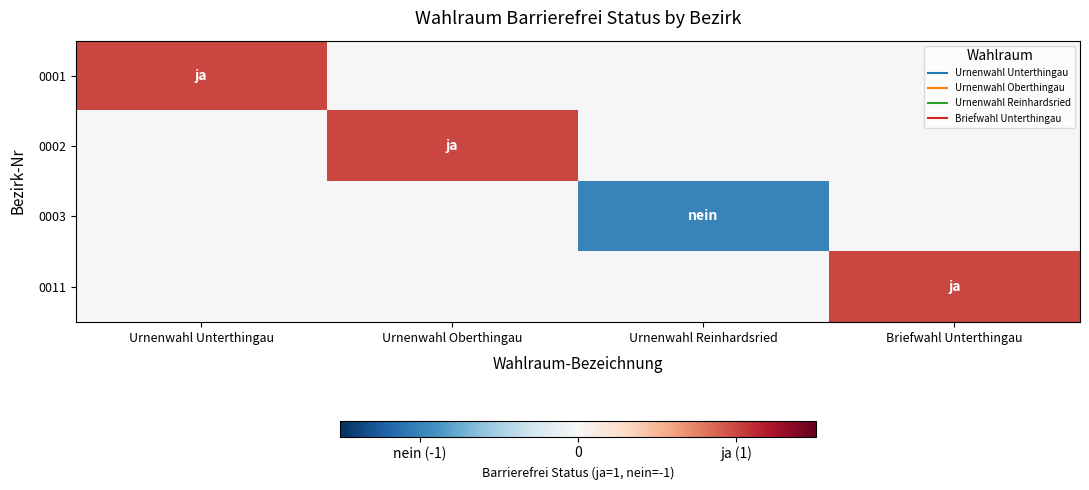

Count the number of categories in the chart.

4